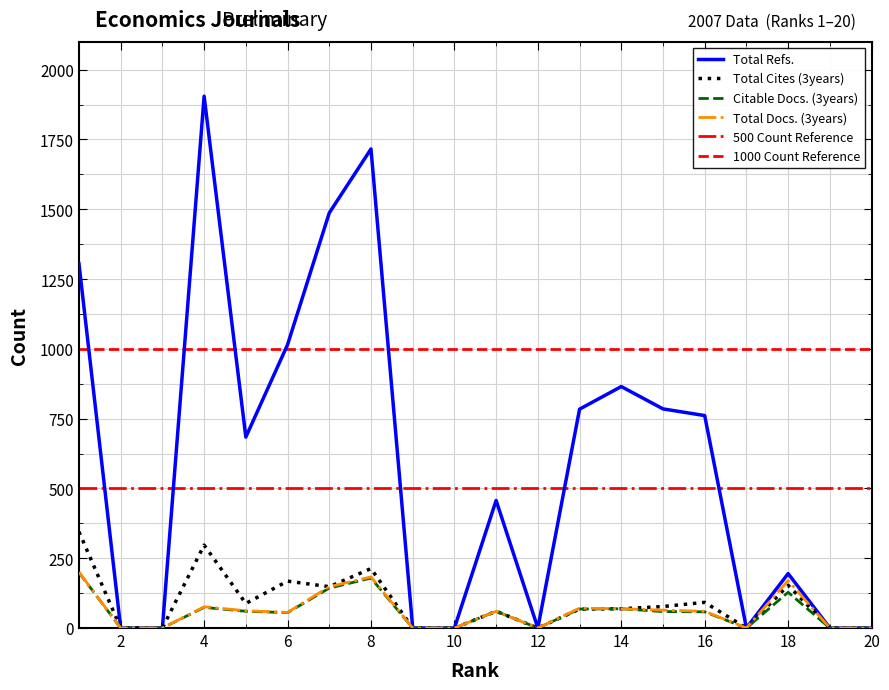

What is the sum of all Citable Docs. (3years) values?

1152